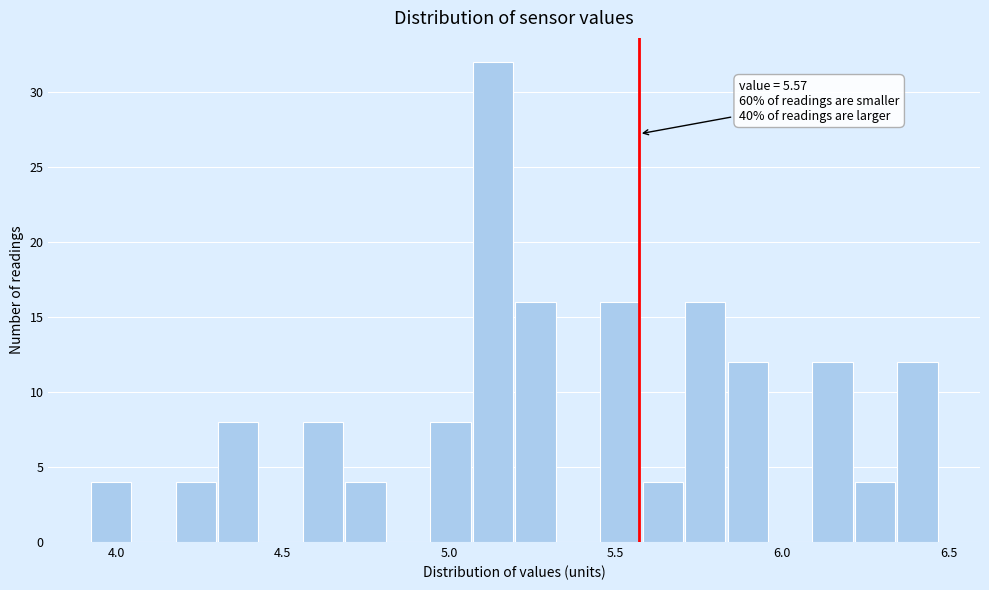

Around what value on the x-axis is the tallest bar? Give the approximate position of its centre, as read against the axis.

5.15